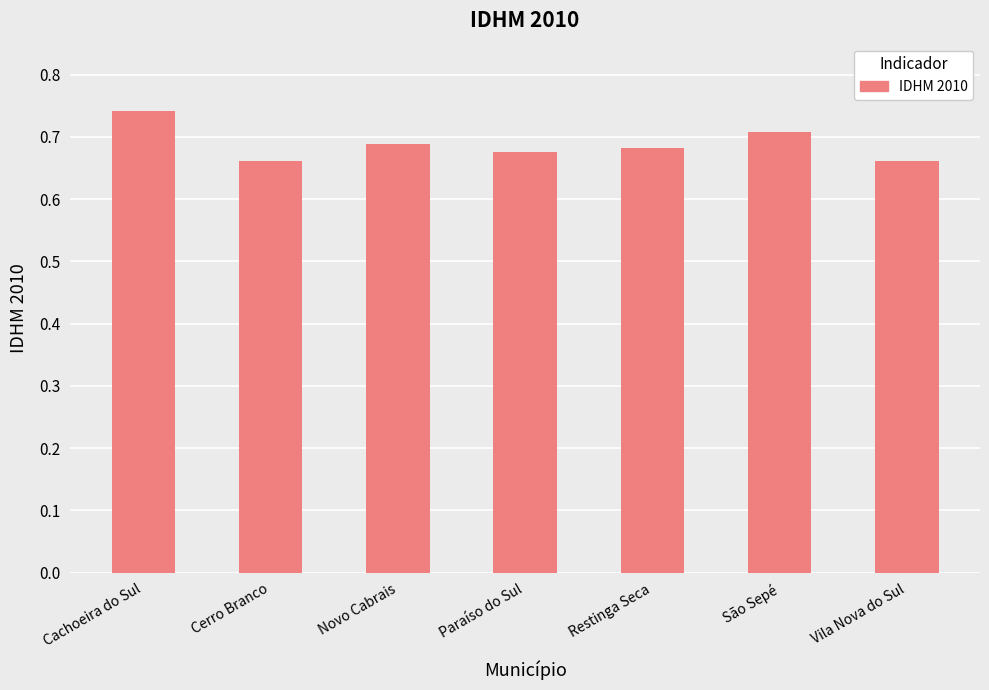

What is the sum of the values at Paraíso do Sul and Novo Cabrais?

1.4